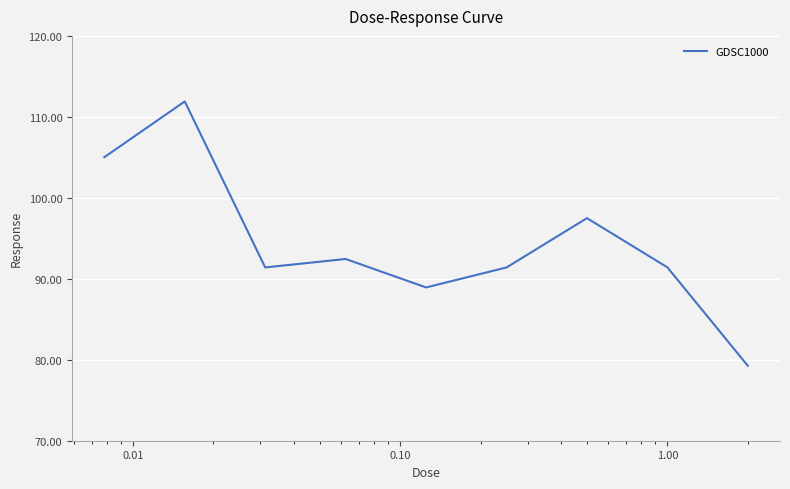

What is the greatest value displayed?

111.9